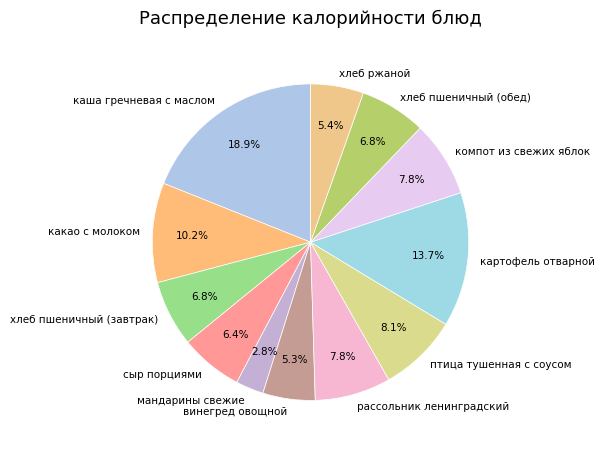

To the nearest percent, what is the difference between the компот из свежих яблок and каша гречневая с маслом slice percentages?

11%